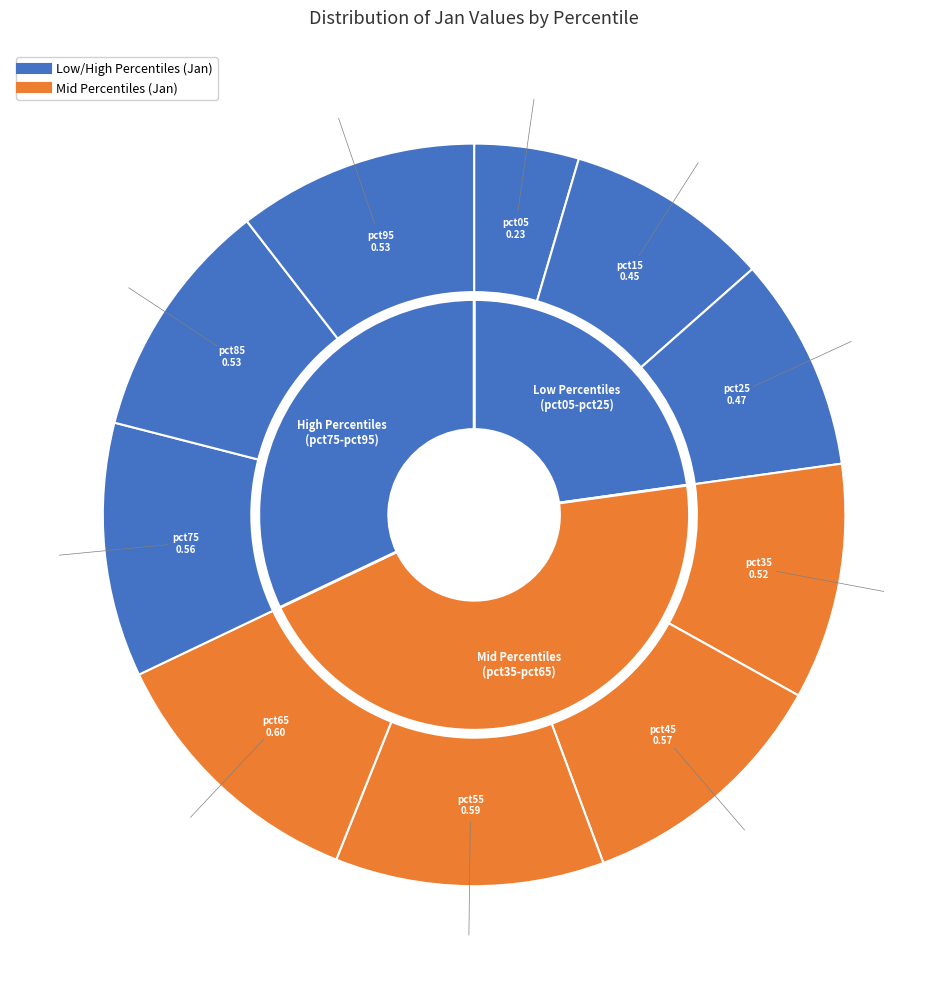

True or false: pct95 accounts for 1% of the total.

False